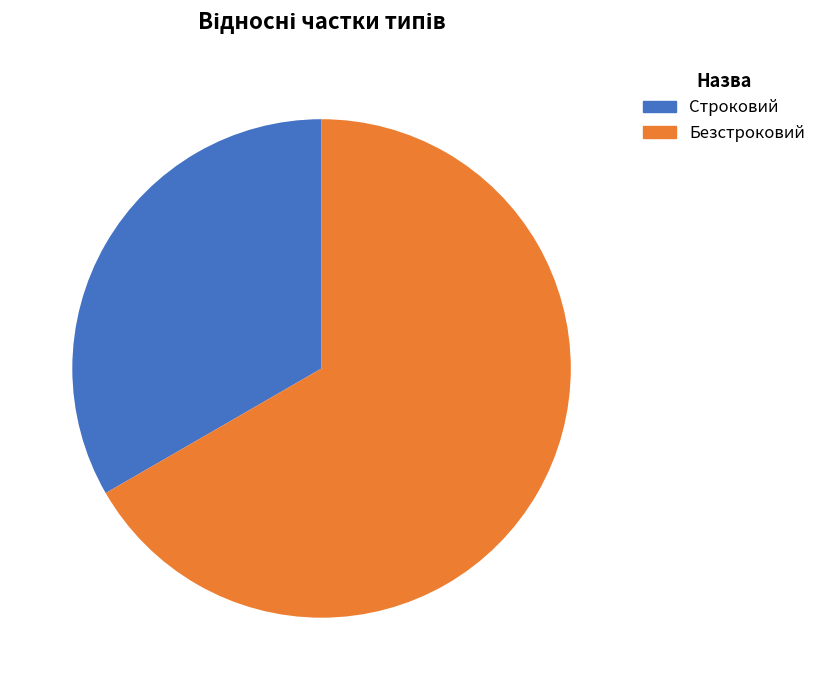

The Безстроковий slice represents 61% of the pie. True or false?

False